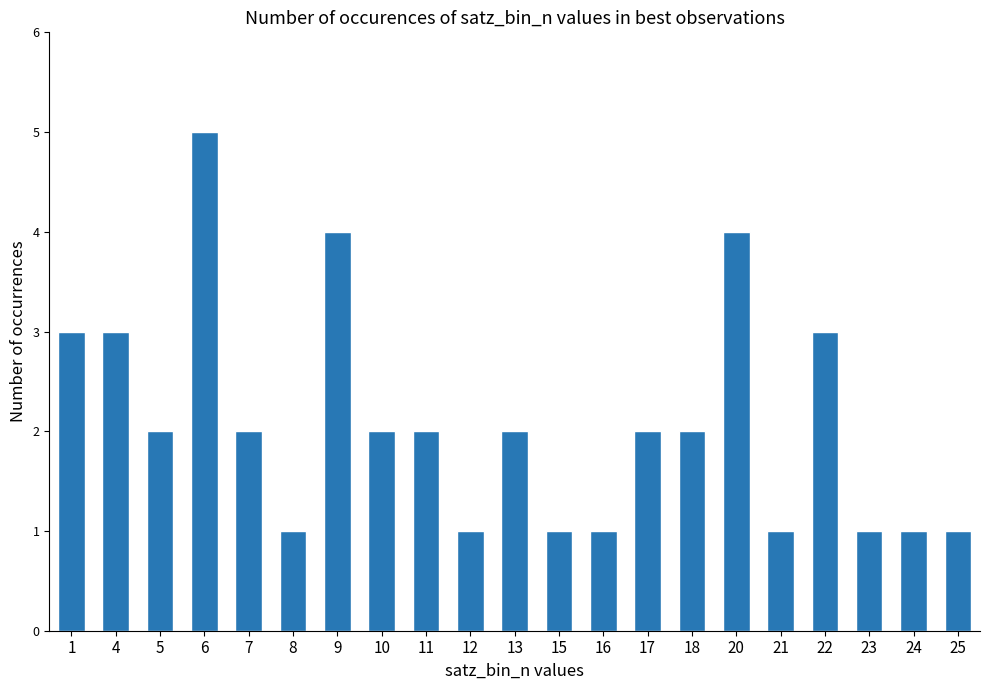

What value does the data have at 20?

4